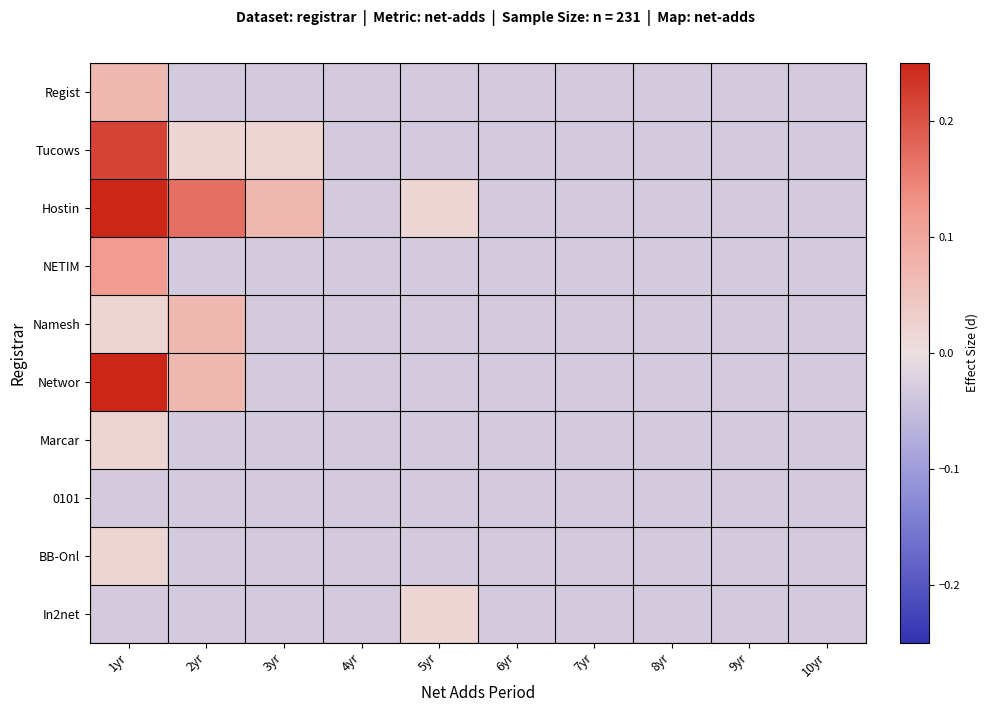

Rank the series at 3yr from highest to lowest value.

Hostin, Tucows, Regist, NETIM, Namesh, Networ, Marcar, 0101, BB-Onl, In2net